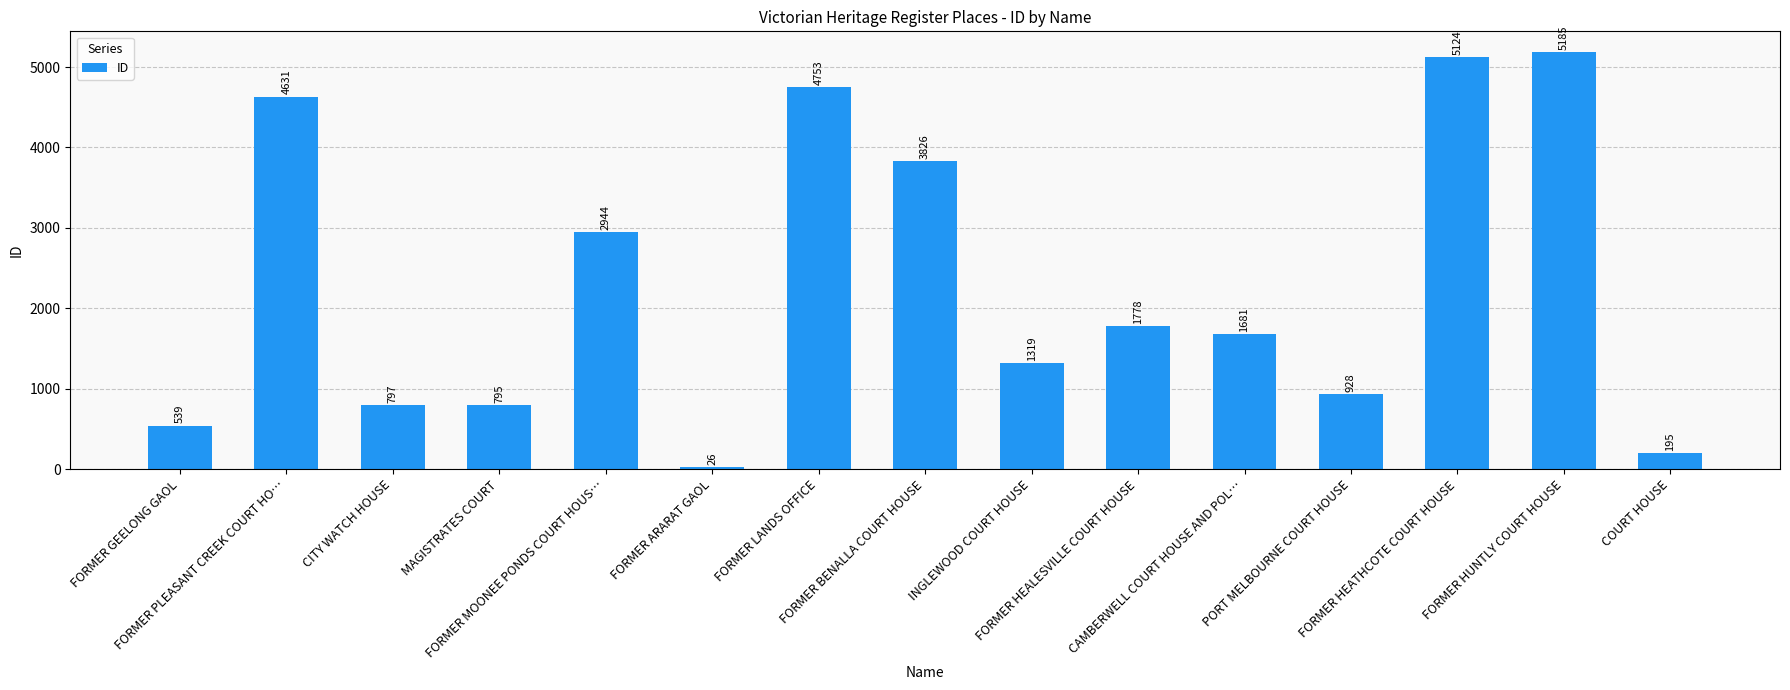

Reading left to right, extract all data points from this chart.

539	4631	797	795	2944	26	4753	3826	1319	1778	1681	928	5124	5185	195